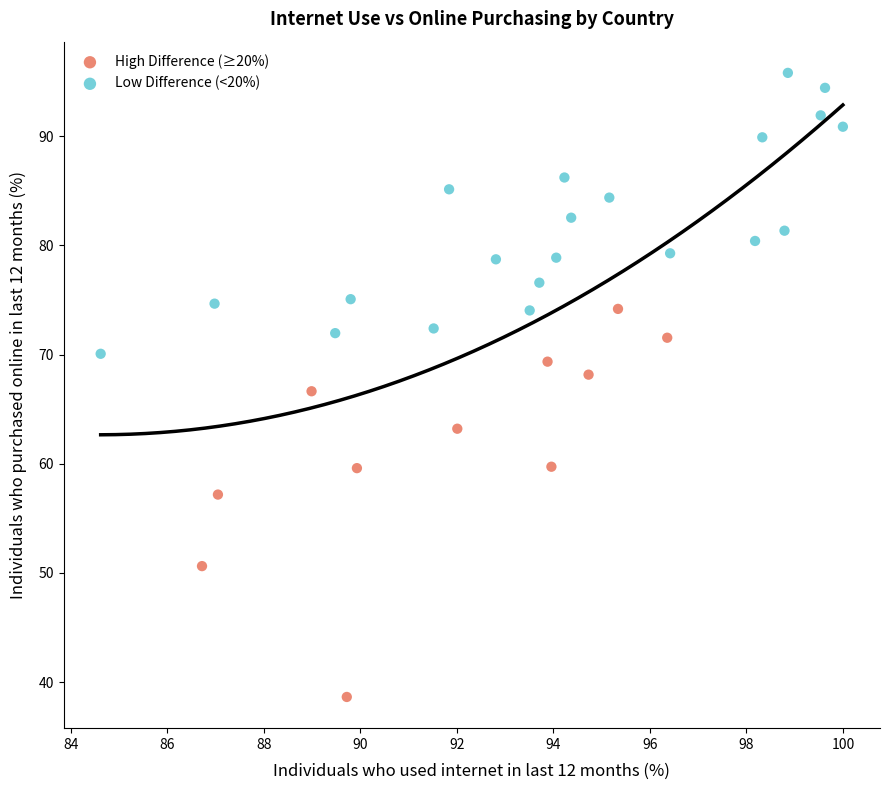

Which series contains the highest Y value?

Low Difference (<20%)